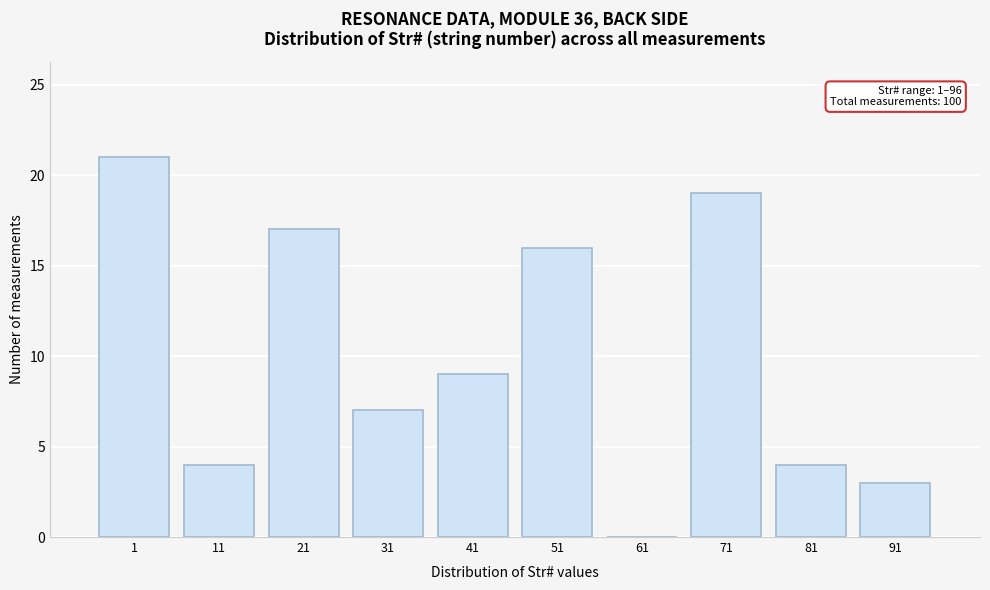

Reading right to left, transcribe all the data shown in this chart.

91=3	81=4	71=19	61=0	51=16	41=9	31=7	21=17	11=4	1=21